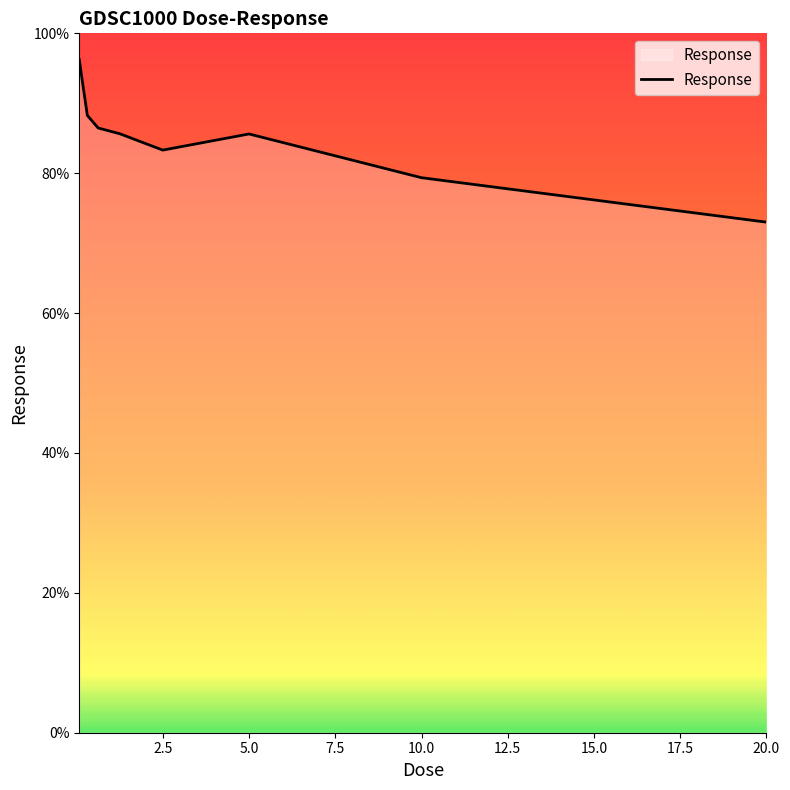

True or false: there are more than 2 points higher than both neighbors.

False